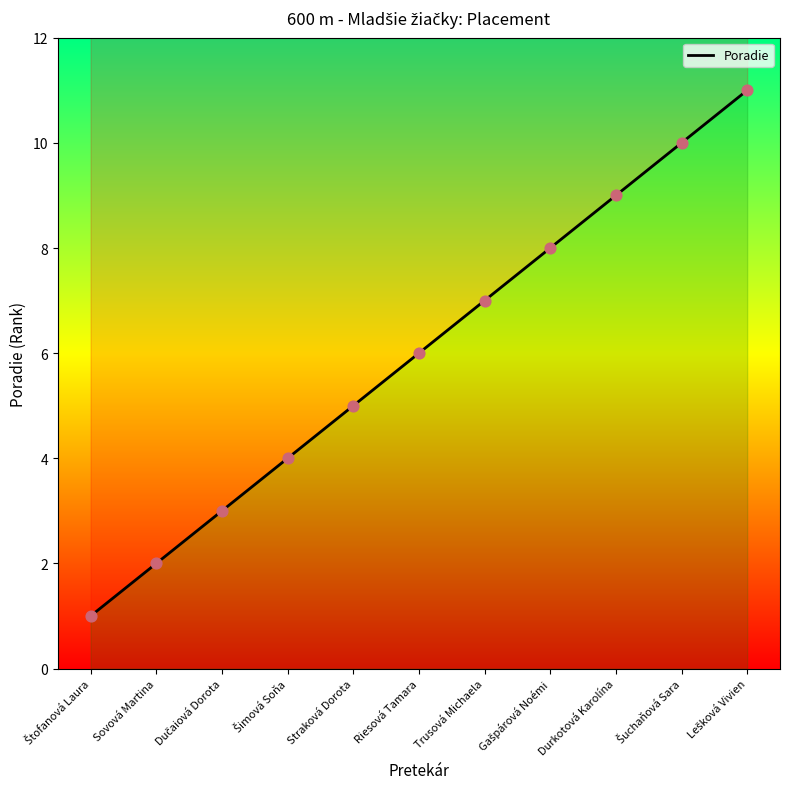

Between Lešková Vivien and Štofanová Laura, which is larger?

Lešková Vivien